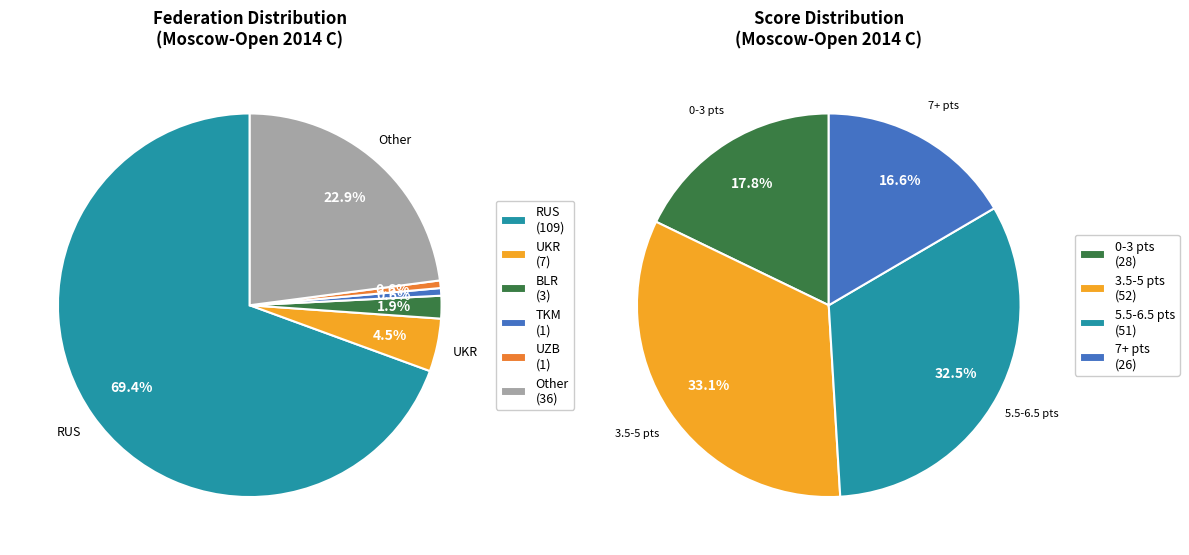

To the nearest percent, what percentage of the pie is TKM?

1%